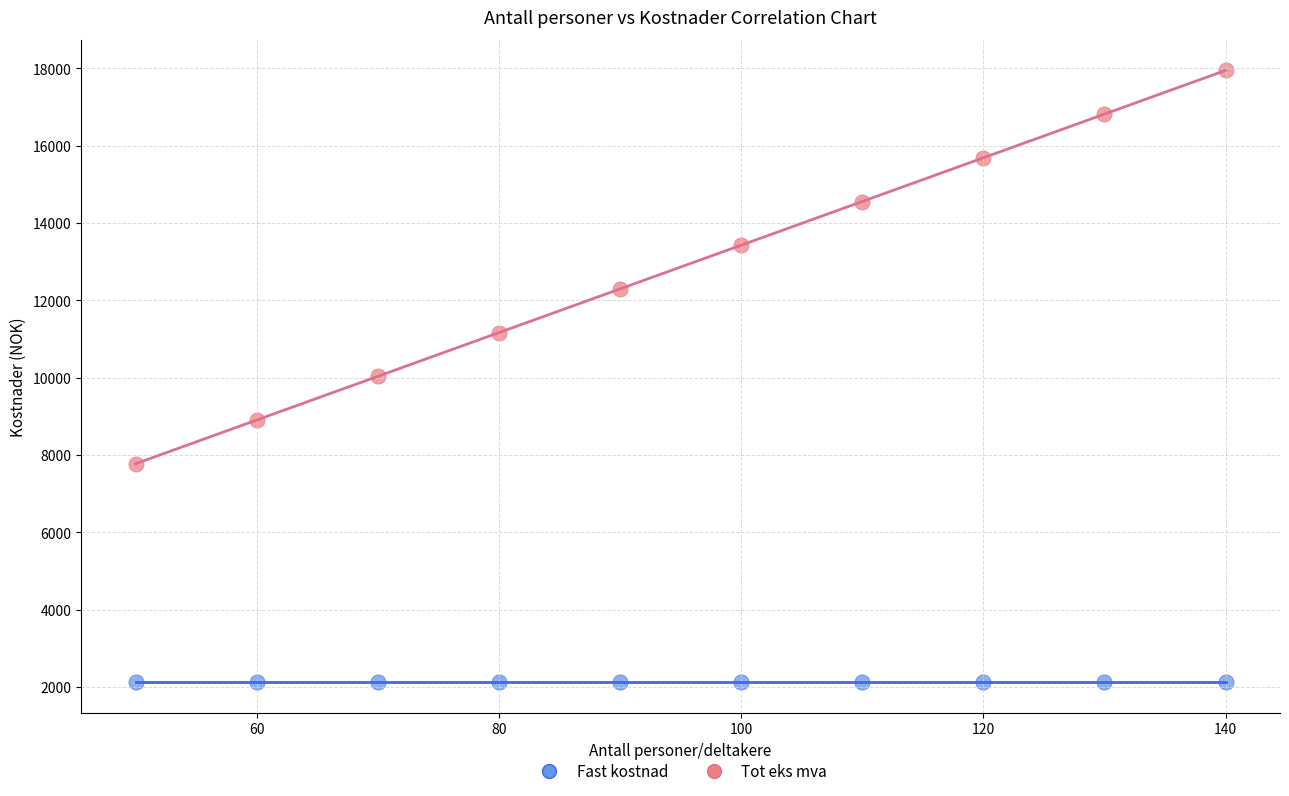

Which series contains the lowest Y value?

Fast kostnad